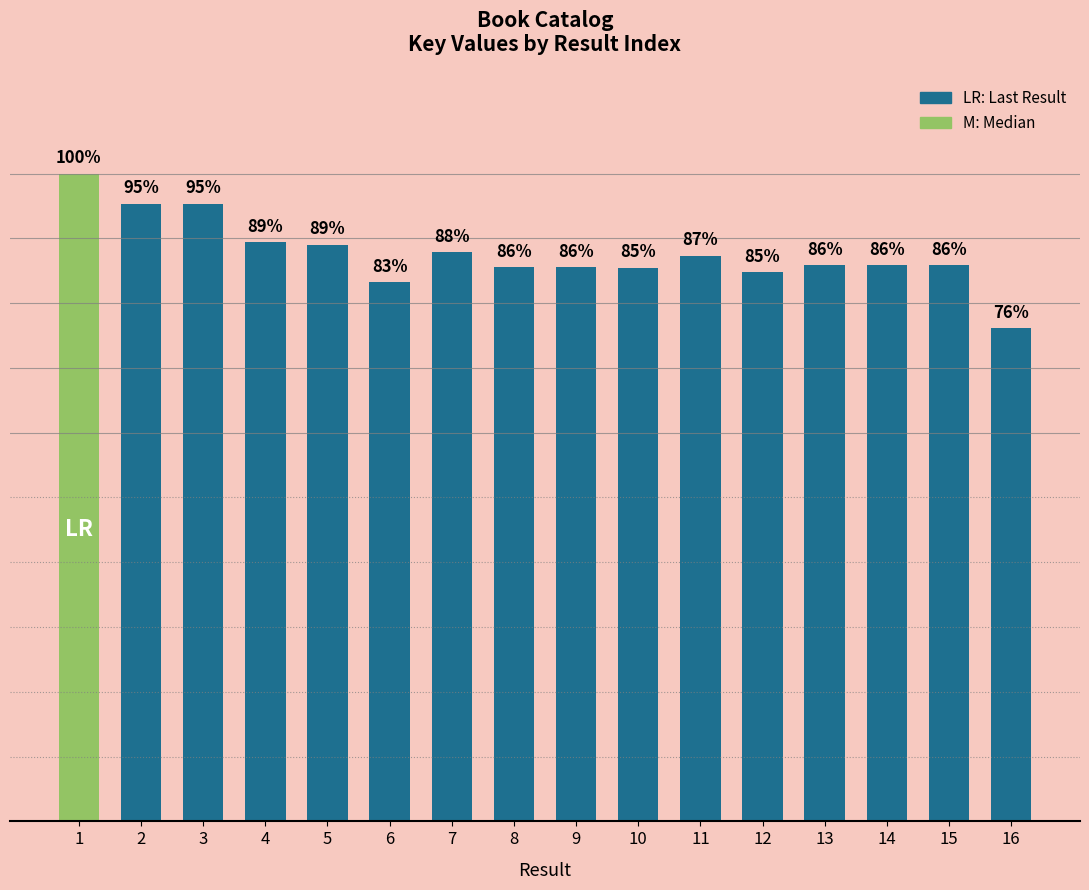

Rank the categories by value from highest to lowest.

1, 3, 2, 4, 5, 7, 11, 15, 14, 13, 8, 9, 10, 12, 6, 16